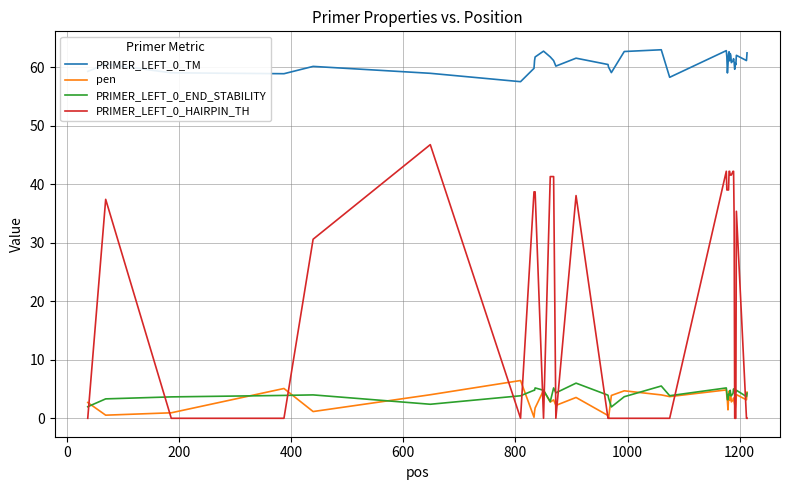

True or false: pen and PRIMER_LEFT_0_TM intersect in this chart.

False